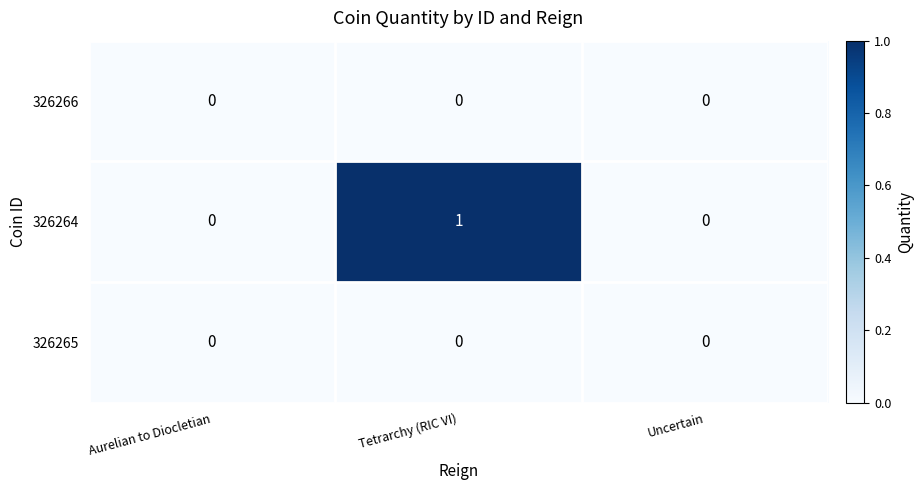

Which series has the largest range (max minus min)?

326264